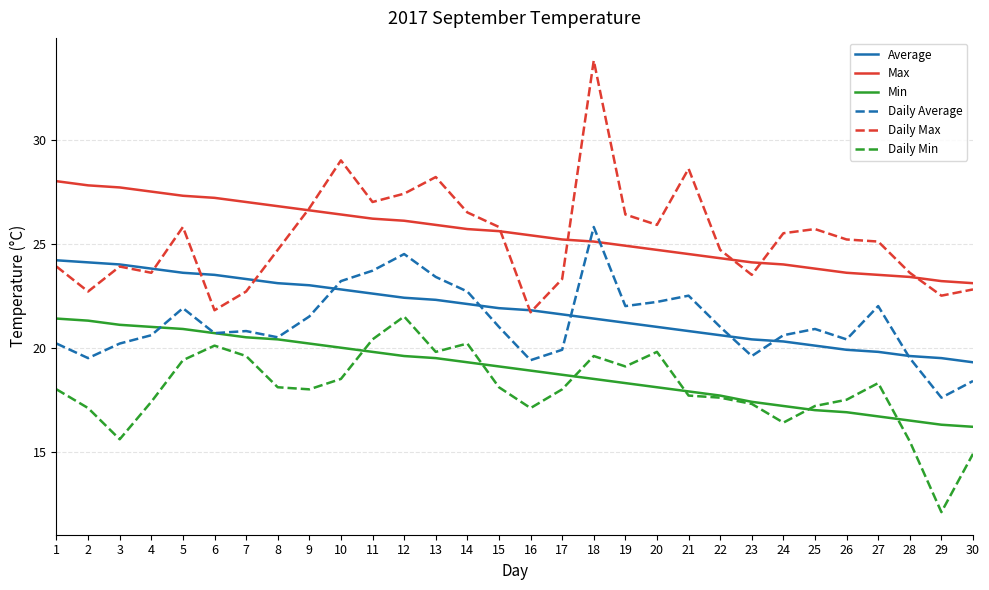

What value does the Max series have at 22?

24.3